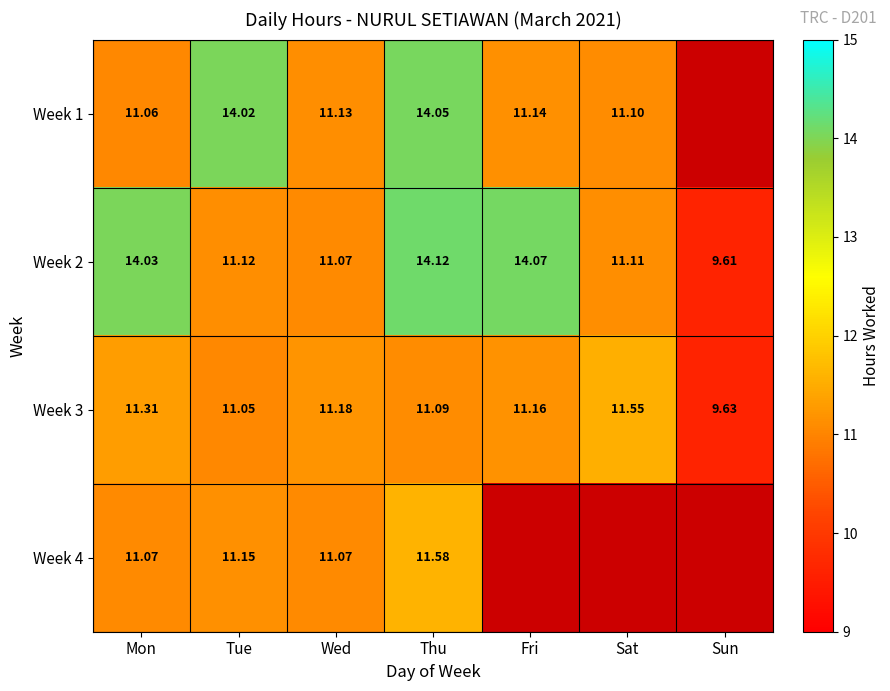

What is the maximum value shown in the chart?

14.1